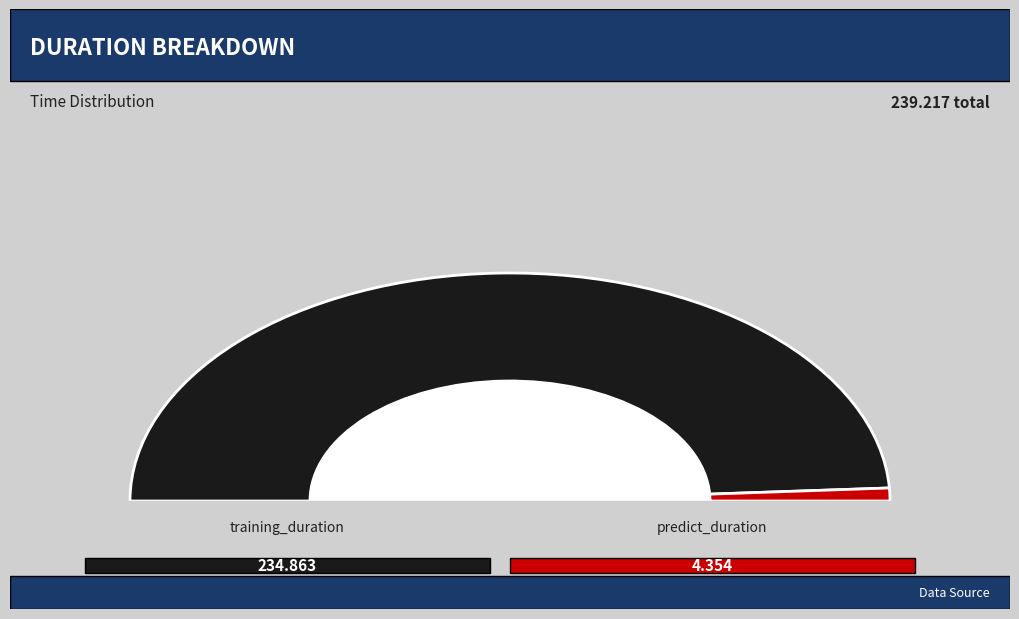

Rank the categories by value from highest to lowest.

training_duration, predict_duration